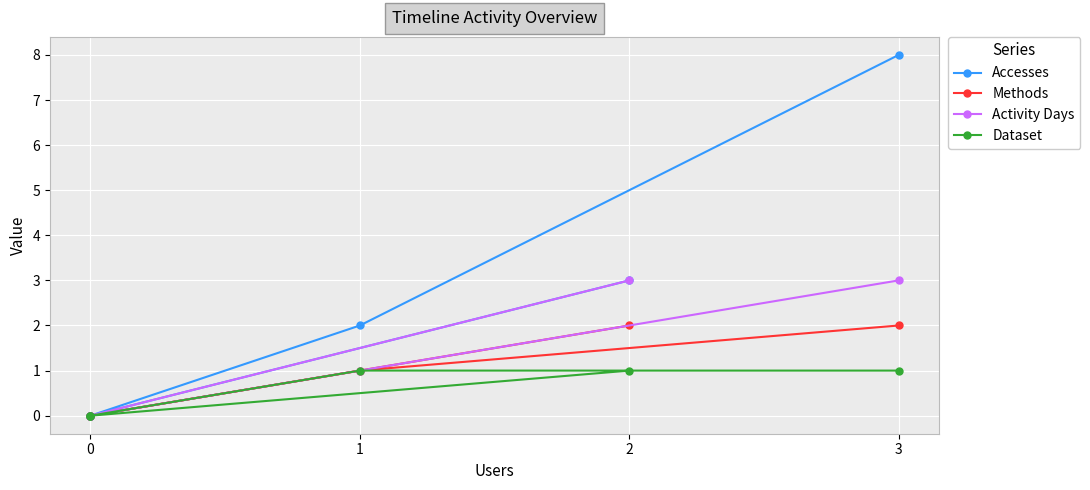

How many lines are shown in the chart?

4